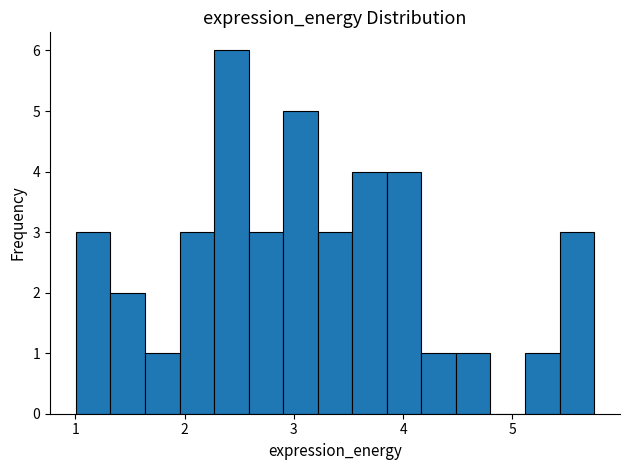

Read against the x-axis, roughly where is the centre of the tallest bar?

2.4